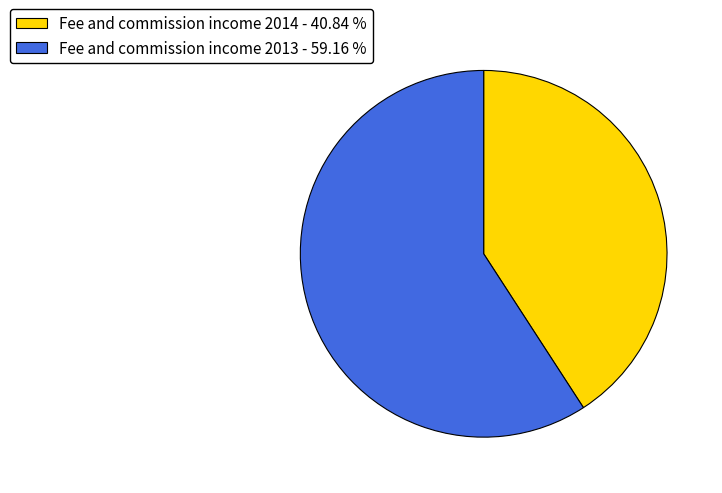

What is the ratio of the value at Fee and commission income 2013 - 59.16 % to the value at Fee and commission income 2014 - 40.84 %?

1.4